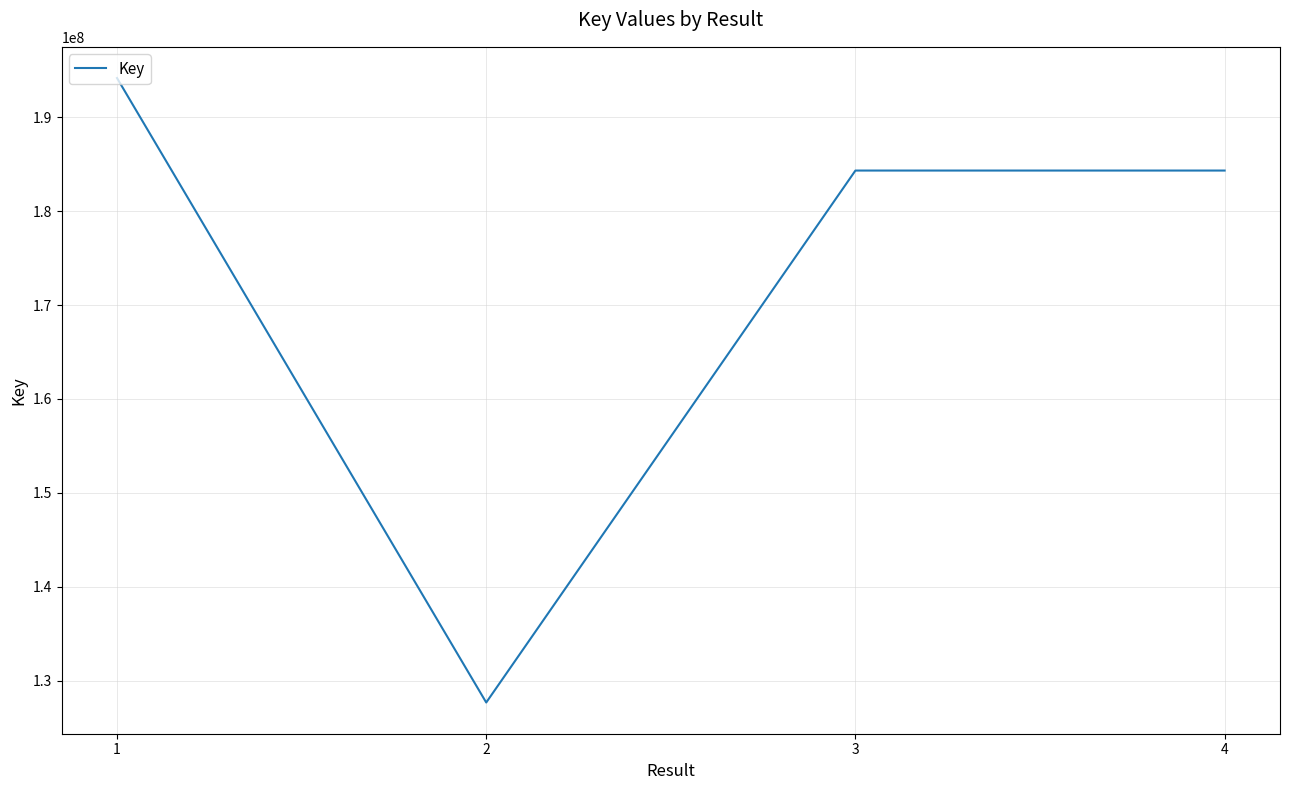

Which has a higher value, 3 or 2?

3